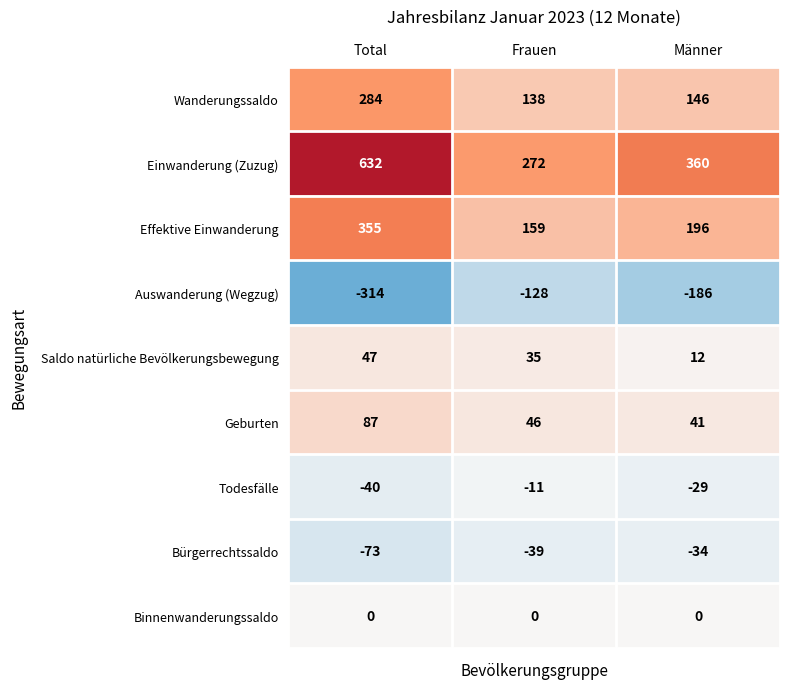

At which category is the sum across all series the highest?

Total